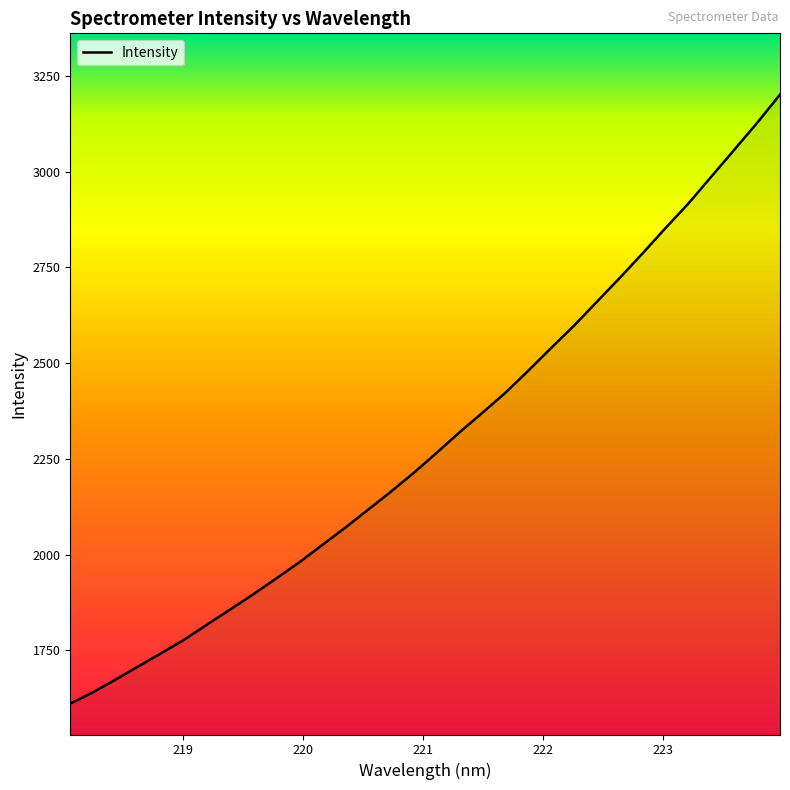

What is the difference between the maximum and second lowest values?

1561.3